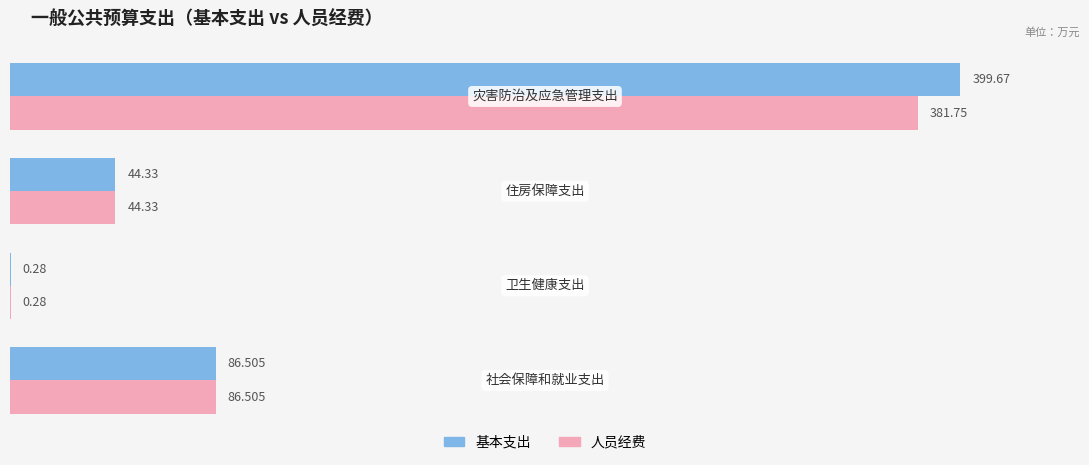

Which series has the largest total across all categories?

基本支出